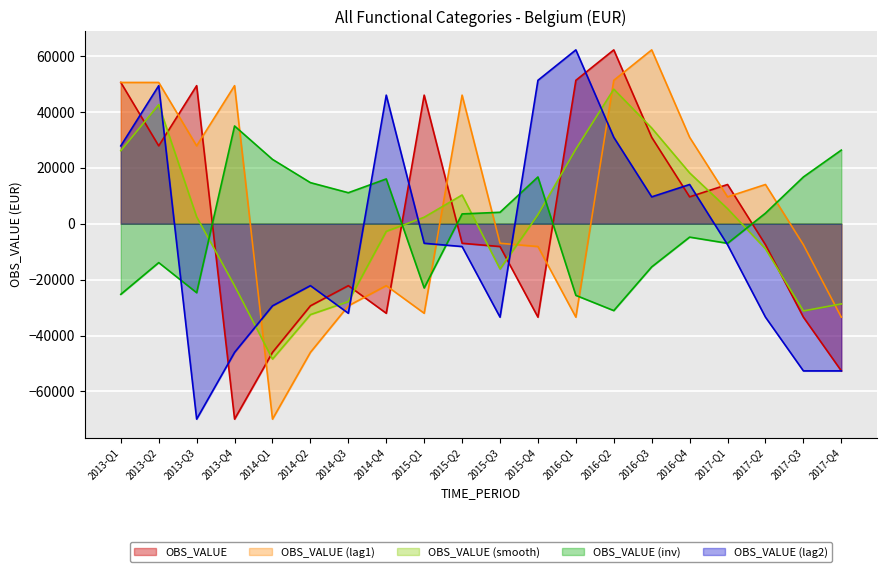

What is the difference between the values at 2014-Q1 and 2016-Q4?

55618.0